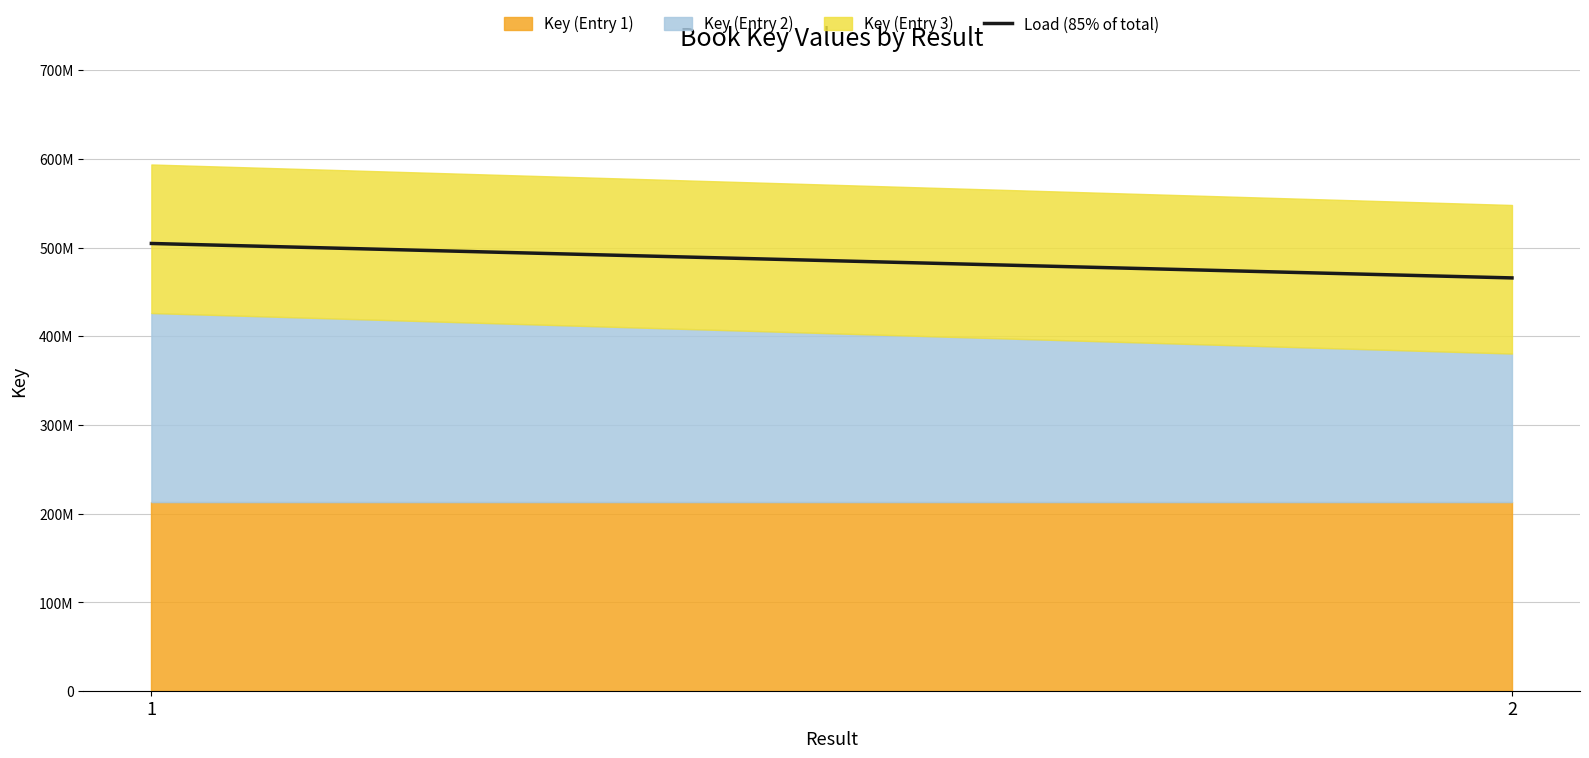

How many data points does each series have?

2